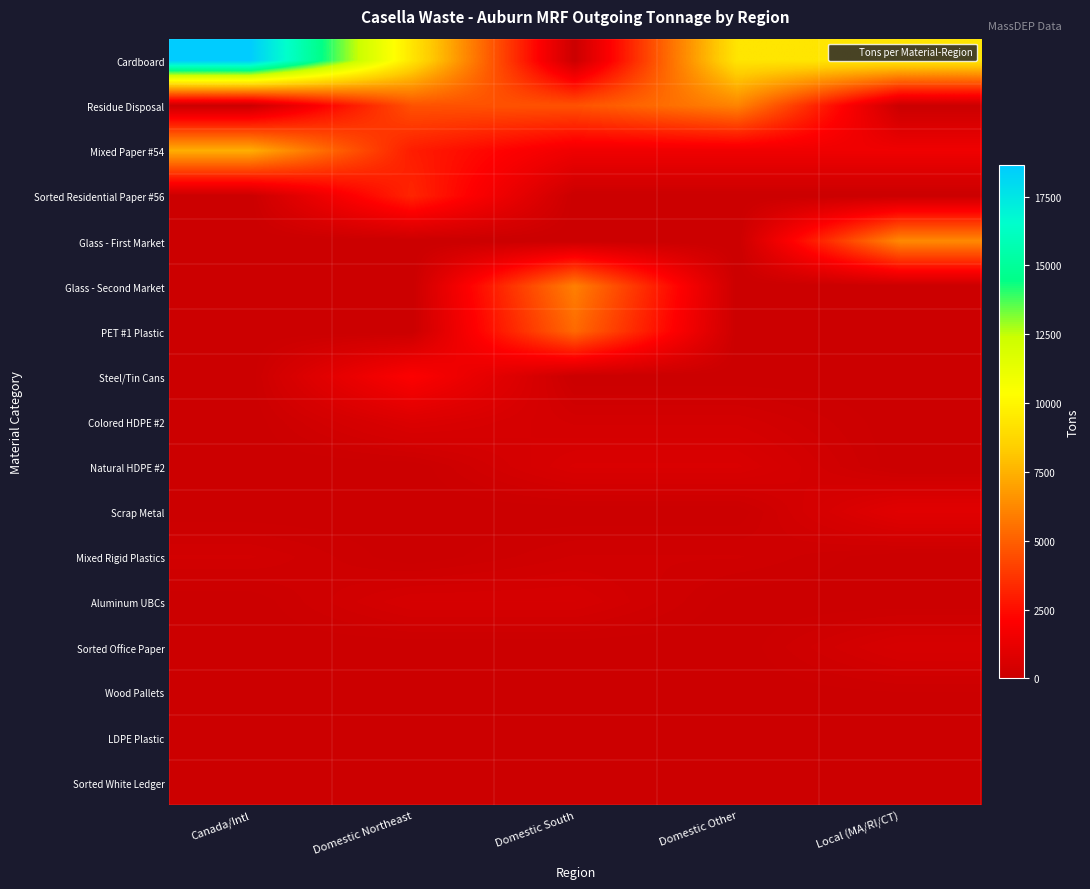

Count the number of data series in this chart.

17